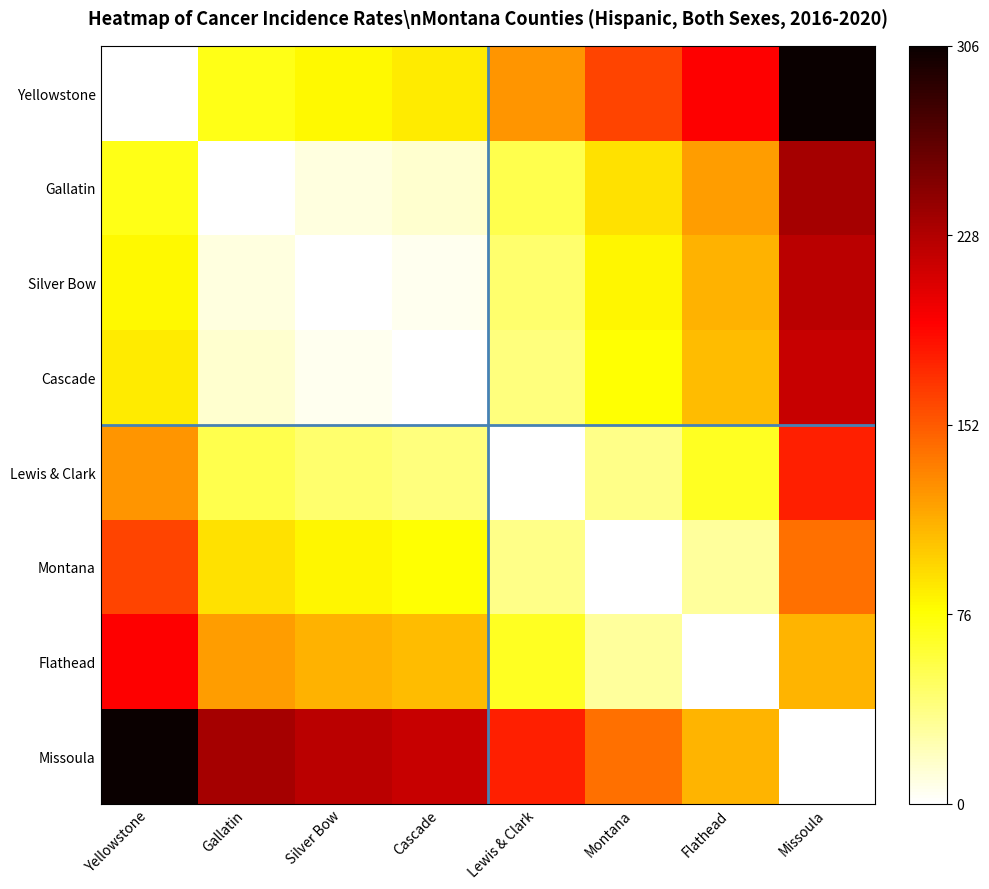

Reading left to right, transcribe all the data shown in this chart.

Yellowstone: Yellowstone=0.0	Gallatin=0.2	Silver Bow=0.3	Cascade=0.3	Lewis & Clark=0.4	Montana=0.5	Flathead=0.6	Missoula=1.0
Gallatin: Yellowstone=0.2	Gallatin=0.0	Silver Bow=0.0	Cascade=0.0	Lewis & Clark=0.2	Montana=0.3	Flathead=0.4	Missoula=0.8
Silver Bow: Yellowstone=0.3	Gallatin=0.0	Silver Bow=0.0	Cascade=0.0	Lewis & Clark=0.1	Montana=0.3	Flathead=0.4	Missoula=0.7
Cascade: Yellowstone=0.3	Gallatin=0.0	Silver Bow=0.0	Cascade=0.0	Lewis & Clark=0.1	Montana=0.3	Flathead=0.4	Missoula=0.7
Lewis & Clark: Yellowstone=0.4	Gallatin=0.2	Silver Bow=0.1	Cascade=0.1	Lewis & Clark=0.0	Montana=0.1	Flathead=0.2	Missoula=0.6
Montana: Yellowstone=0.5	Gallatin=0.3	Silver Bow=0.3	Cascade=0.3	Lewis & Clark=0.1	Montana=0.0	Flathead=0.1	Missoula=0.5
Flathead: Yellowstone=0.6	Gallatin=0.4	Silver Bow=0.4	Cascade=0.4	Lewis & Clark=0.2	Montana=0.1	Flathead=0.0	Missoula=0.4
Missoula: Yellowstone=1.0	Gallatin=0.8	Silver Bow=0.7	Cascade=0.7	Lewis & Clark=0.6	Montana=0.5	Flathead=0.4	Missoula=0.0